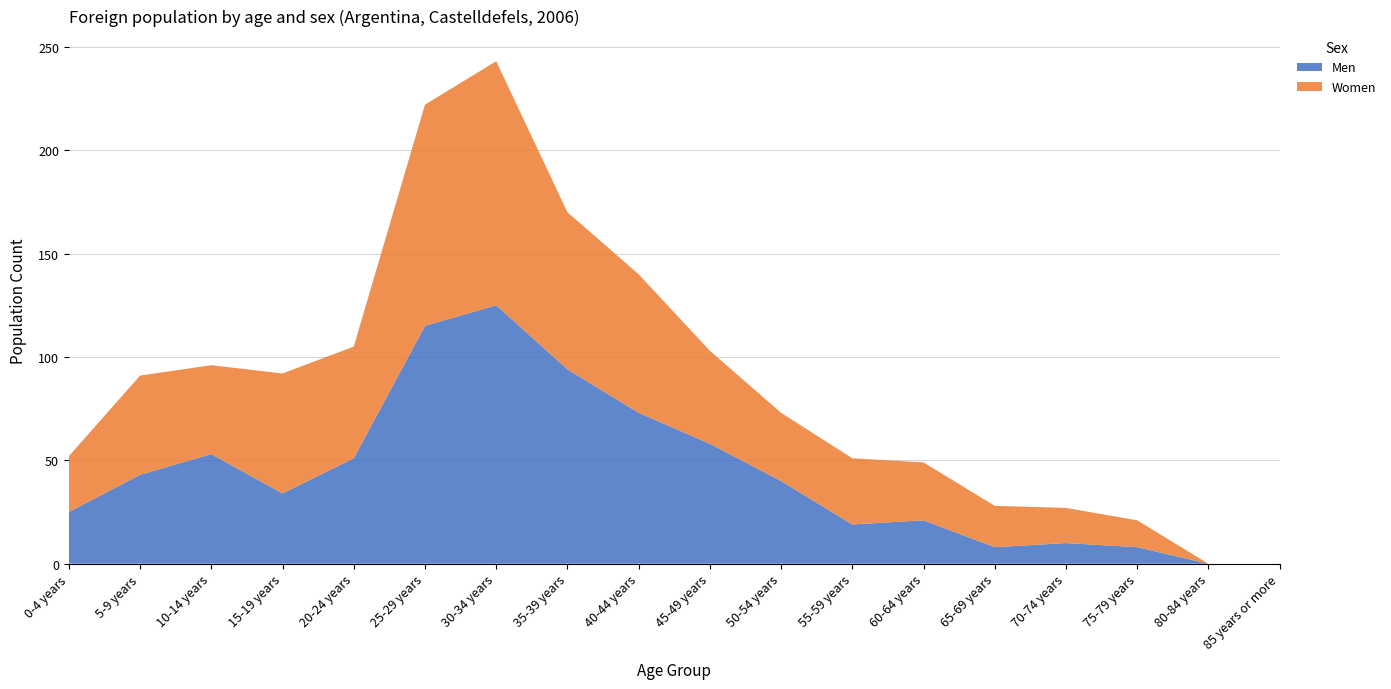

Reading left to right, extract all data points from this chart.

Men: 25	43	53	34	51	115	125	94	73	58	40	19	21	8	10	8	0	0
Women: 27	48	43	58	54	107	118	76	67	45	33	32	28	20	17	13	0	0